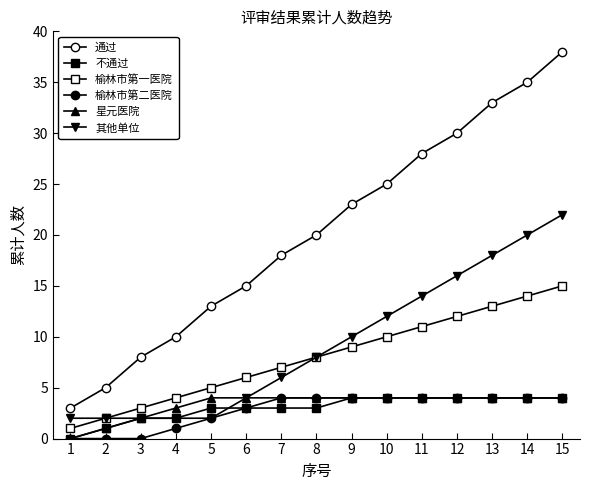

What is the minimum value for 通过?

3